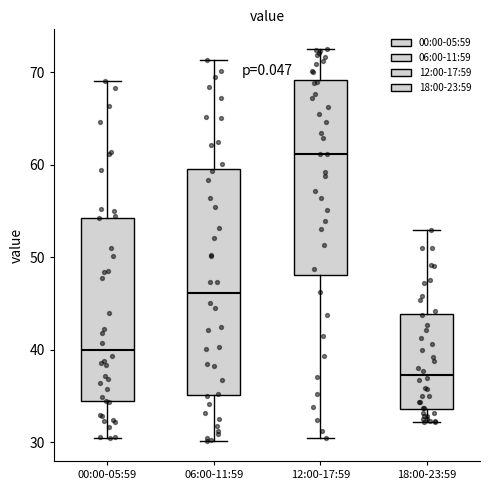

Reading left to right, read every box against the y-axis: the position of its median line, the range the box covers, and the ends of its whiskers. The values are not printed on the chart, so give them approximately, as read against the axis.

00:00-05:59: median 40, box 34 to 54, whiskers 31 to 69
06:00-11:59: median 46, box 35 to 60, whiskers 30 to 71
12:00-17:59: median 61, box 48 to 69, whiskers 31 to 73
18:00-23:59: median 37, box 34 to 44, whiskers 32 to 53